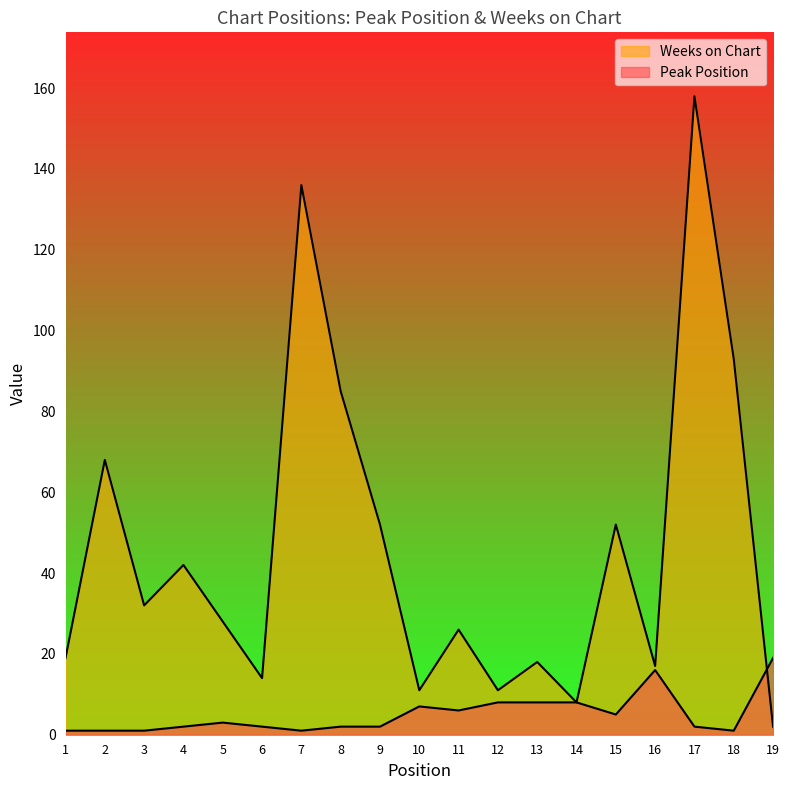

Which series changed the most between 8 and 16?

Weeks on Chart